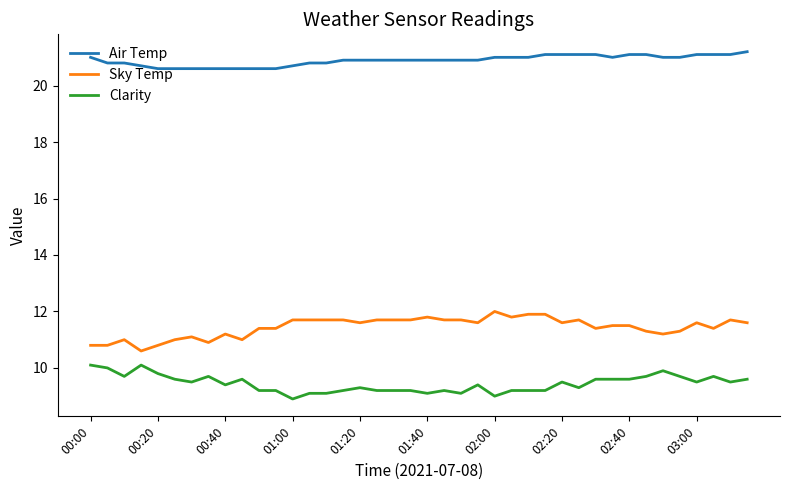

What is the minimum value shown in the chart?

8.9